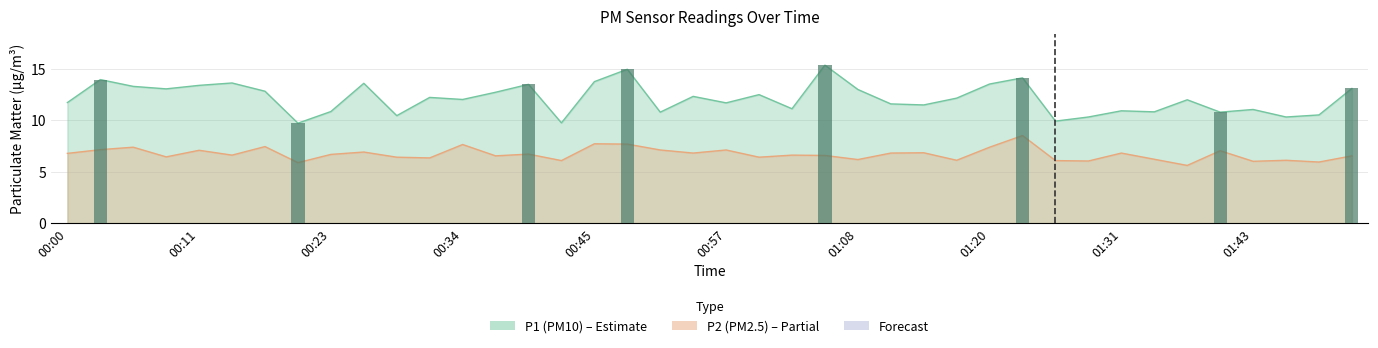

Which series has the largest range (max minus min)?

P1